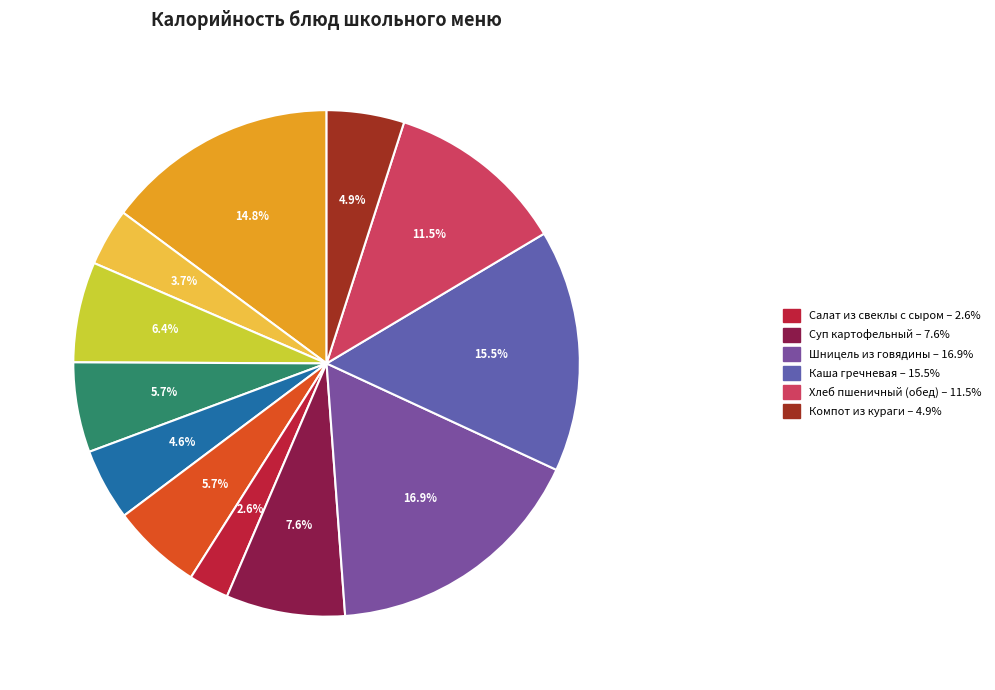

Which category has the biggest portion of the pie?

Шницель из говядины